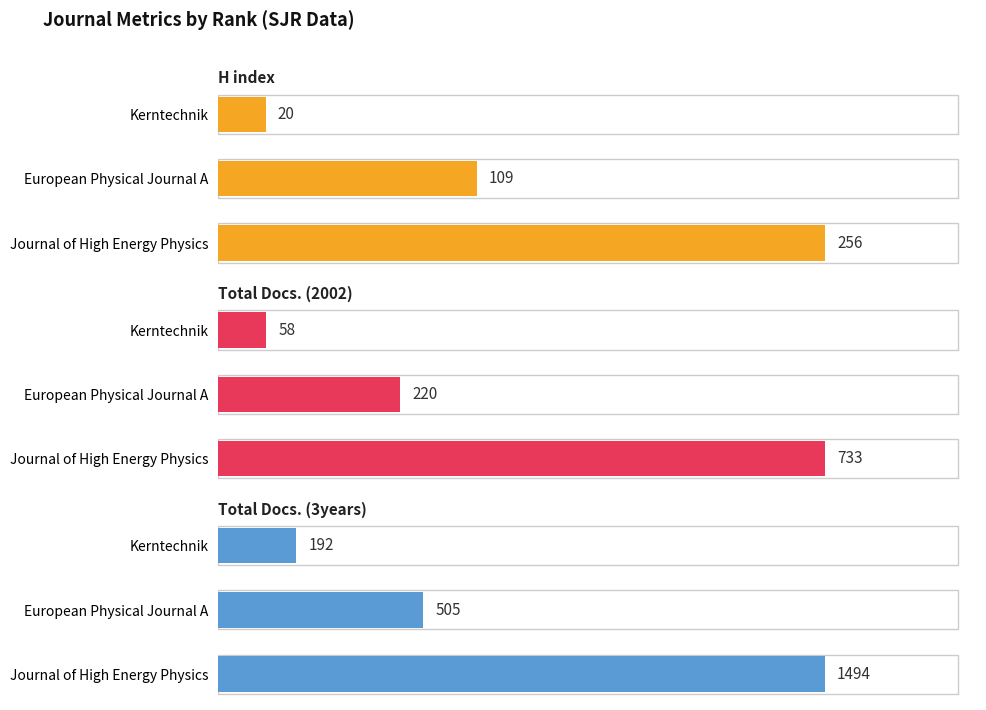

Reading left to right, extract all data points from this chart.

H index: 256	109	20
Total Docs. (2002): 733	220	58
Total Docs. (3years): 1494	505	192